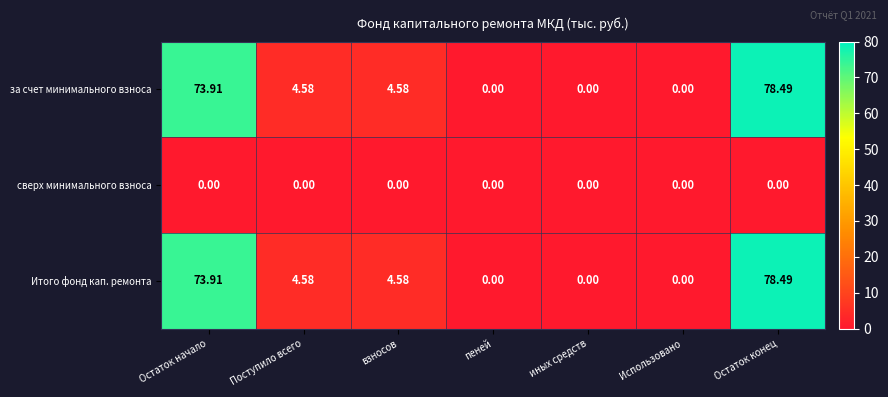

Which label corresponds to the largest value in the chart?

Остаток конец